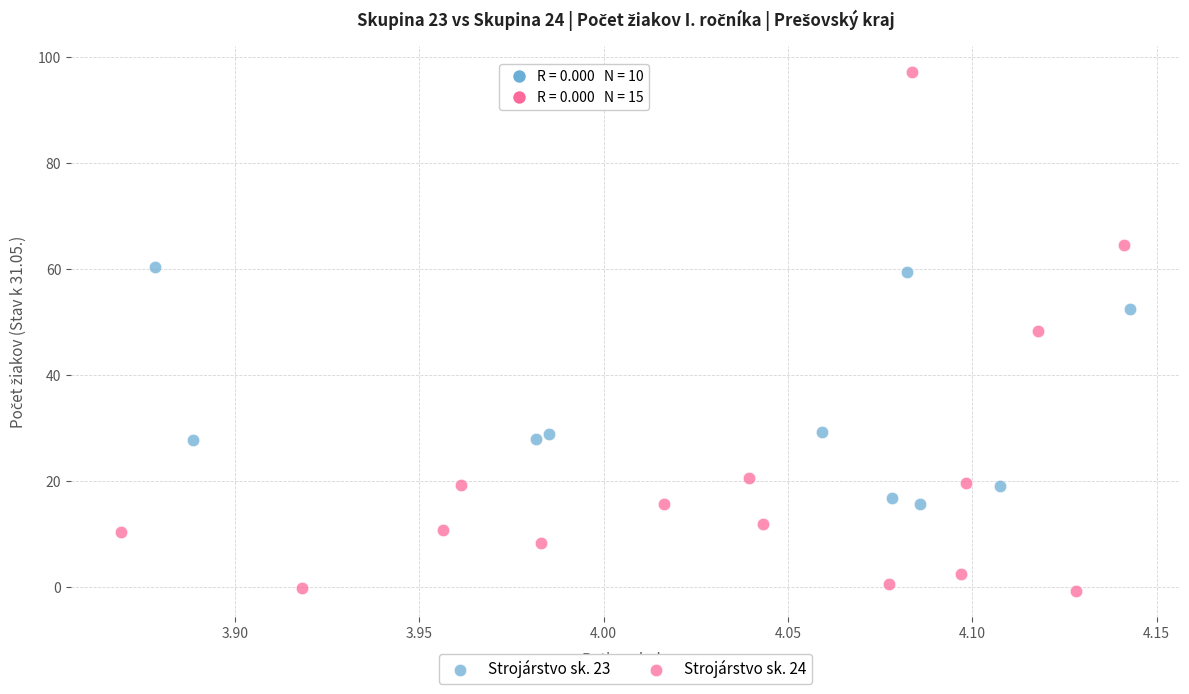

Which series reaches the maximum Y coordinate?

Strojárstvo sk. 24